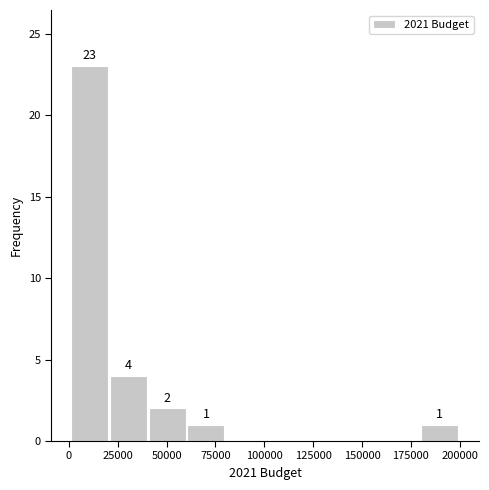

Read against the x-axis, roughly where is the centre of the tallest bar?

10000